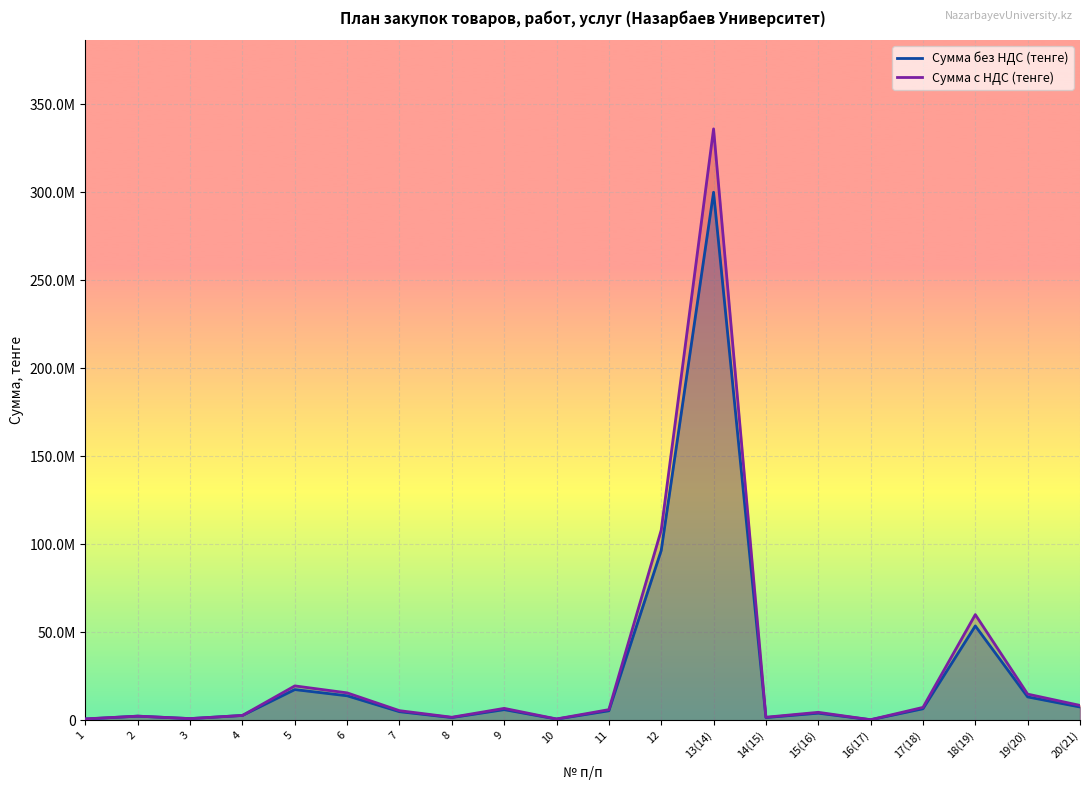

List the series in order of their overall mean, lowest first.

Сумма без НДС (тенге), Сумма с НДС (тенге)